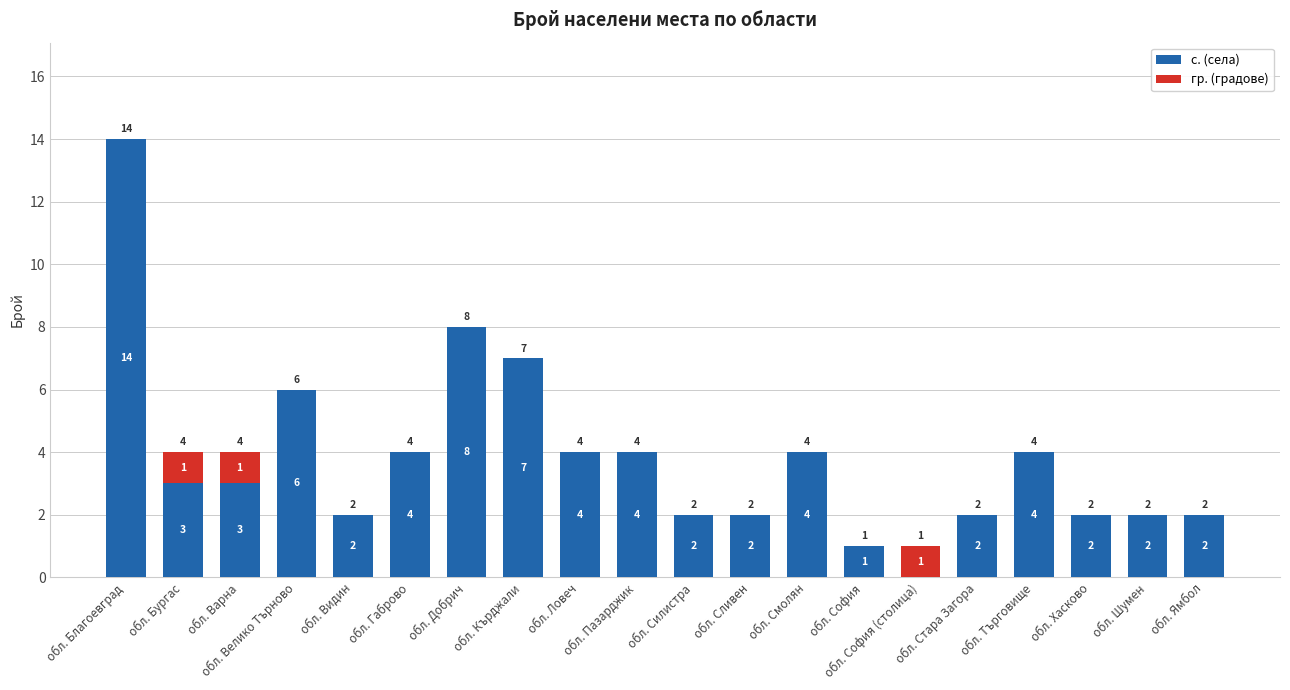

What are all the series names shown in the legend?

с. (села), гр. (градове)